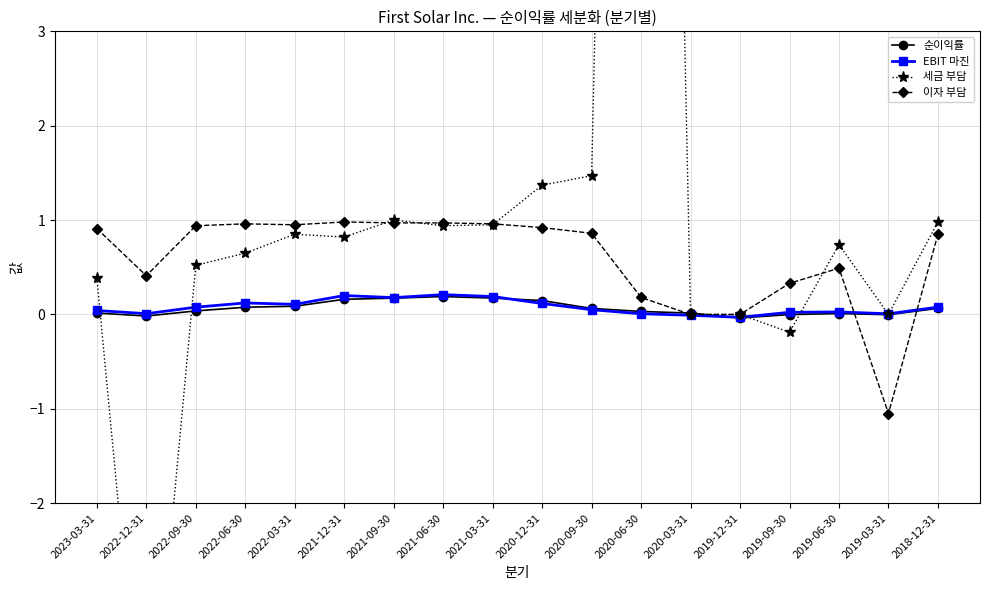

What is the lowest value of the 세금 부담 series?

-5.1